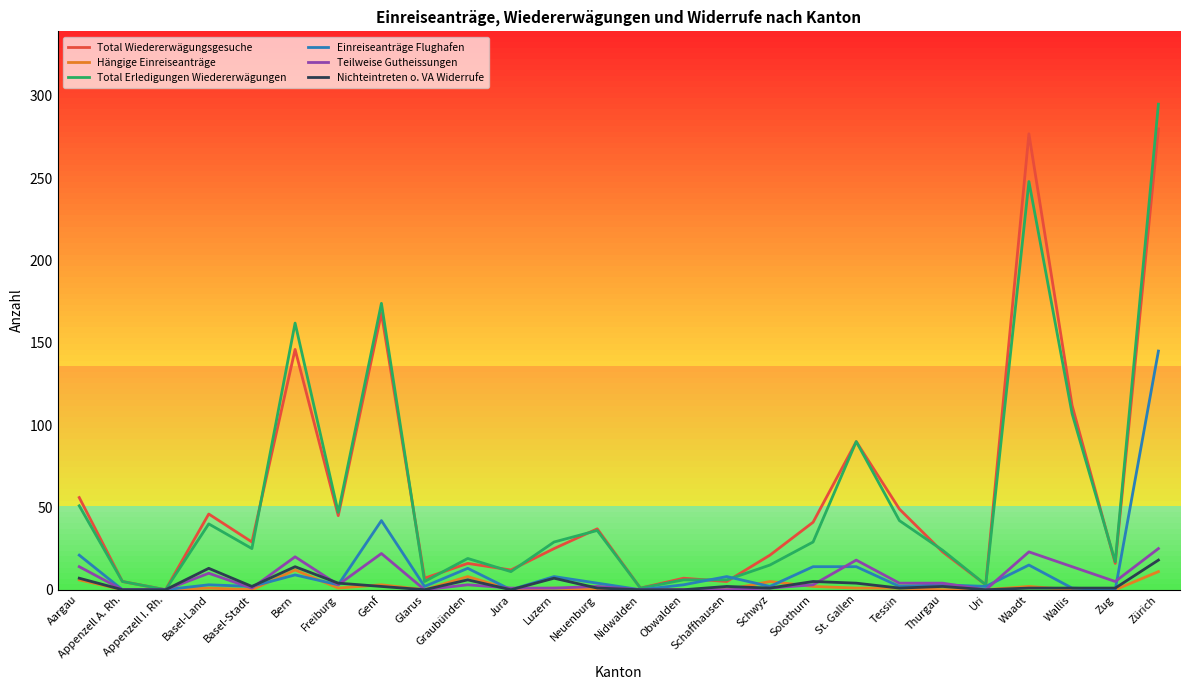

What is the difference between the Total Wiedererwägungsgesuche values at Uri and Appenzell A. Rh.?

2